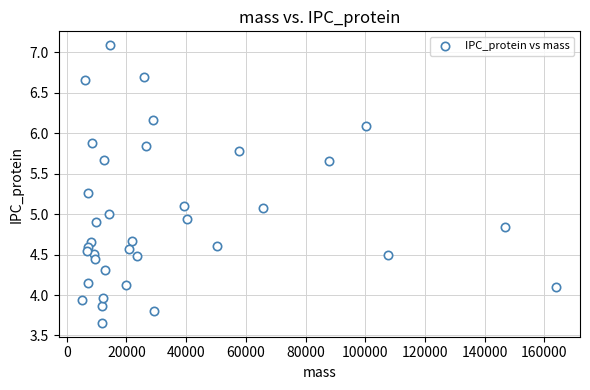

What is the range of X values (max minus min)?

158738.4